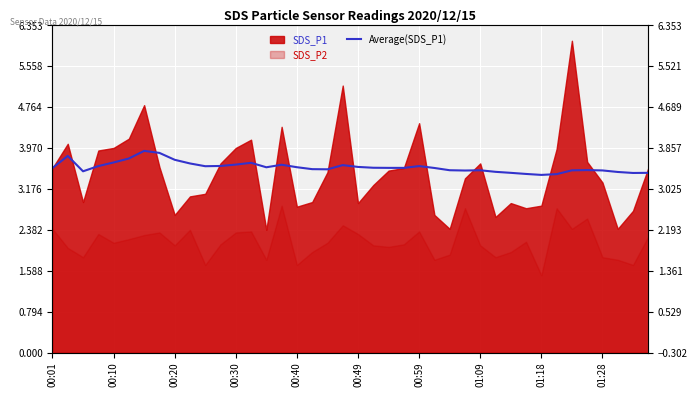

Does the chart display data point markers on the line(s)?

No